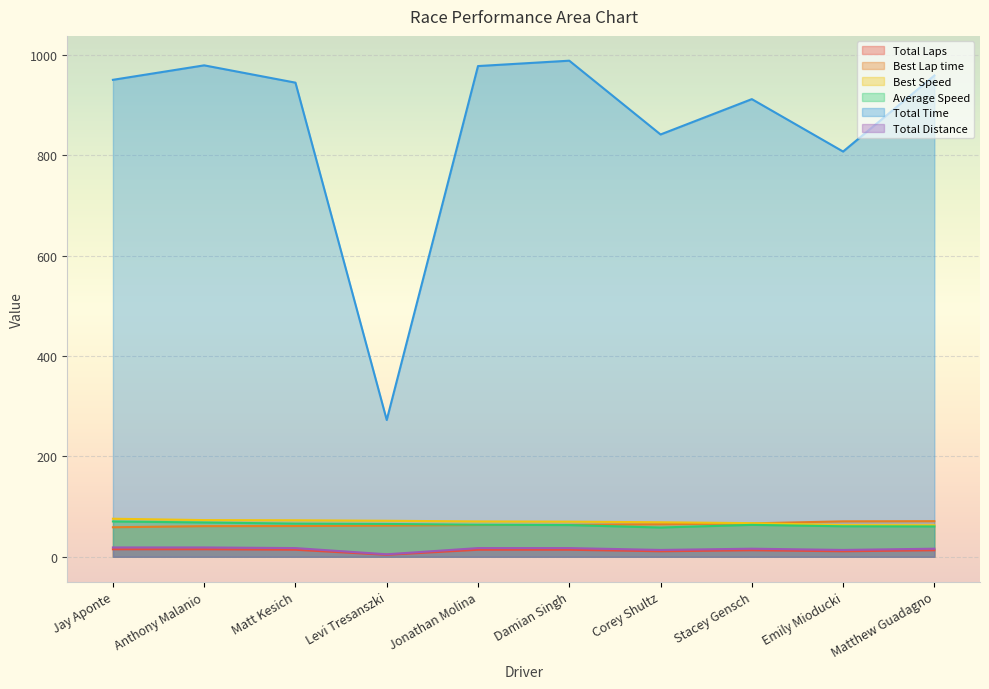

Which series changed the most between Damian Singh and Stacey Gensch?

Total Time